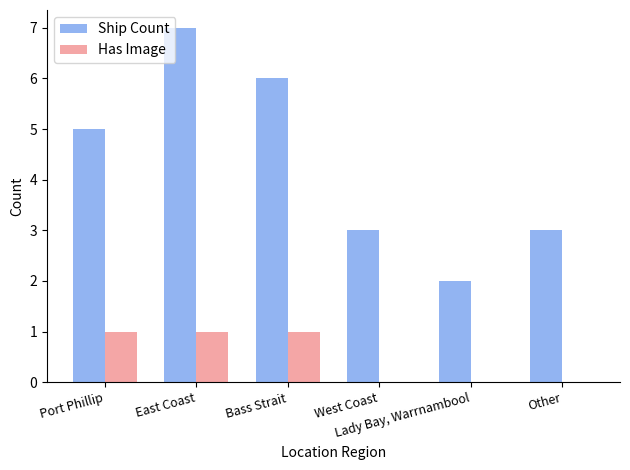

Reading left to right, list all the values displayed in this chart.

Ship Count: 5	7	6	3	2	3
Has Image: 1	1	1	0	0	0